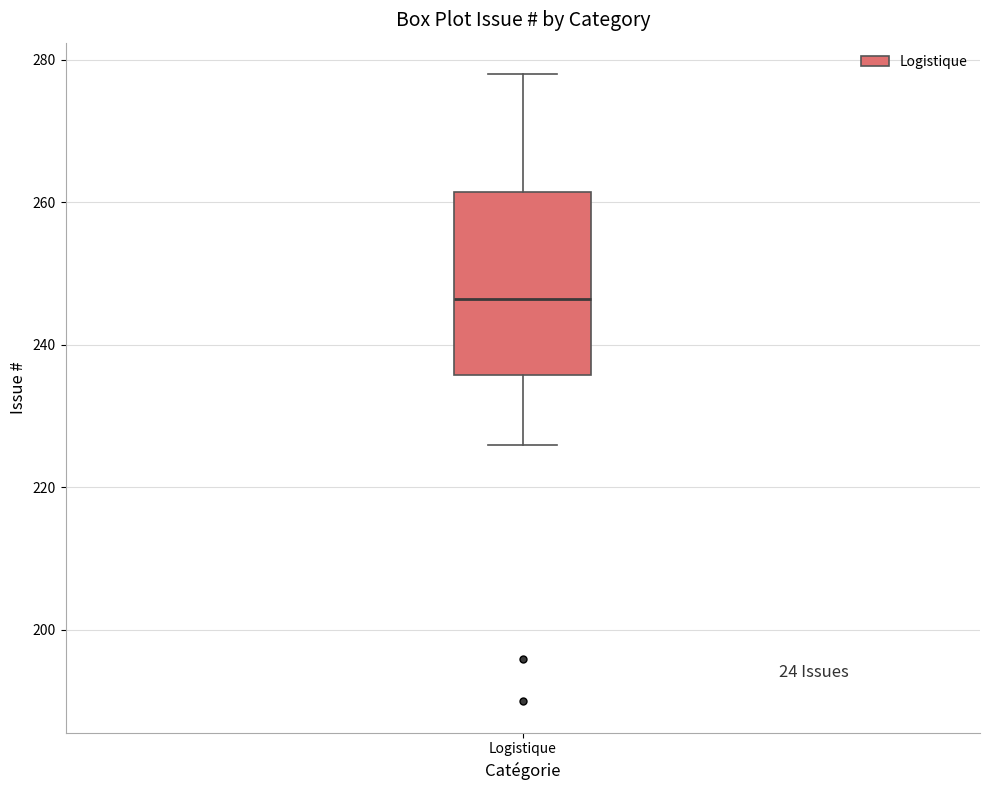

Transcribe this box plot: give where the median line is, the range the box spans, and where the two whiskers end, as read against the y-axis. The values are not printed on the chart, so give them approximately, as read against the axis.

median 246, box 236 to 262, whiskers 226 to 278